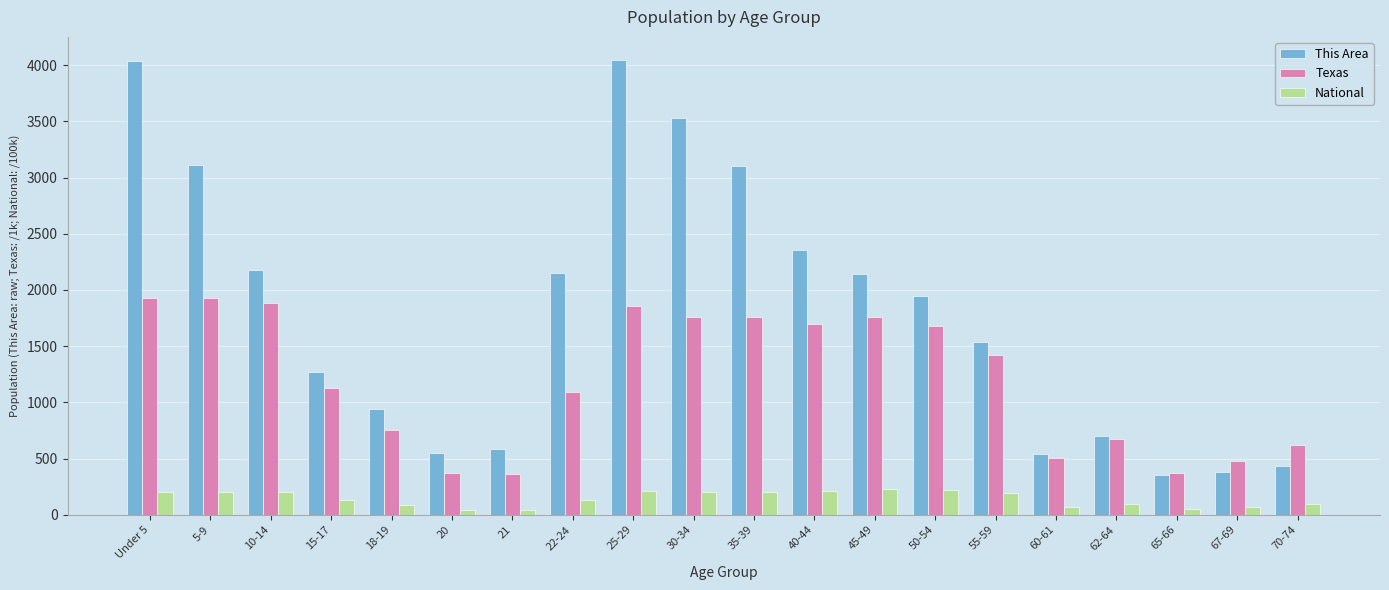

Which series changed the most between 18-19 and 20?

This Area